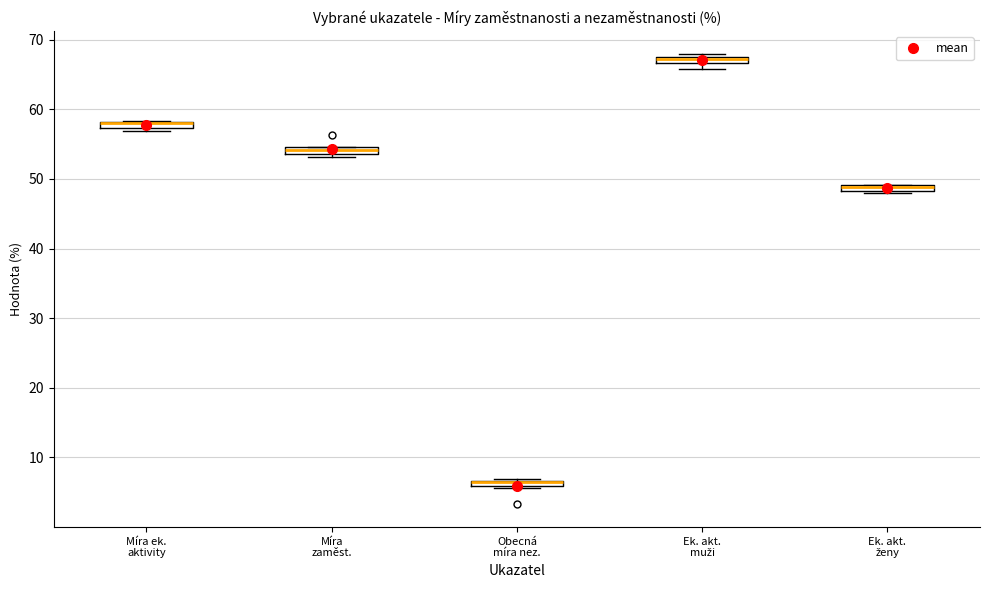

Where is the upper edge of the box for Míra zaměst. on the y-axis? The values are not printed on the chart, so give them approximately, as read against the axis.

55